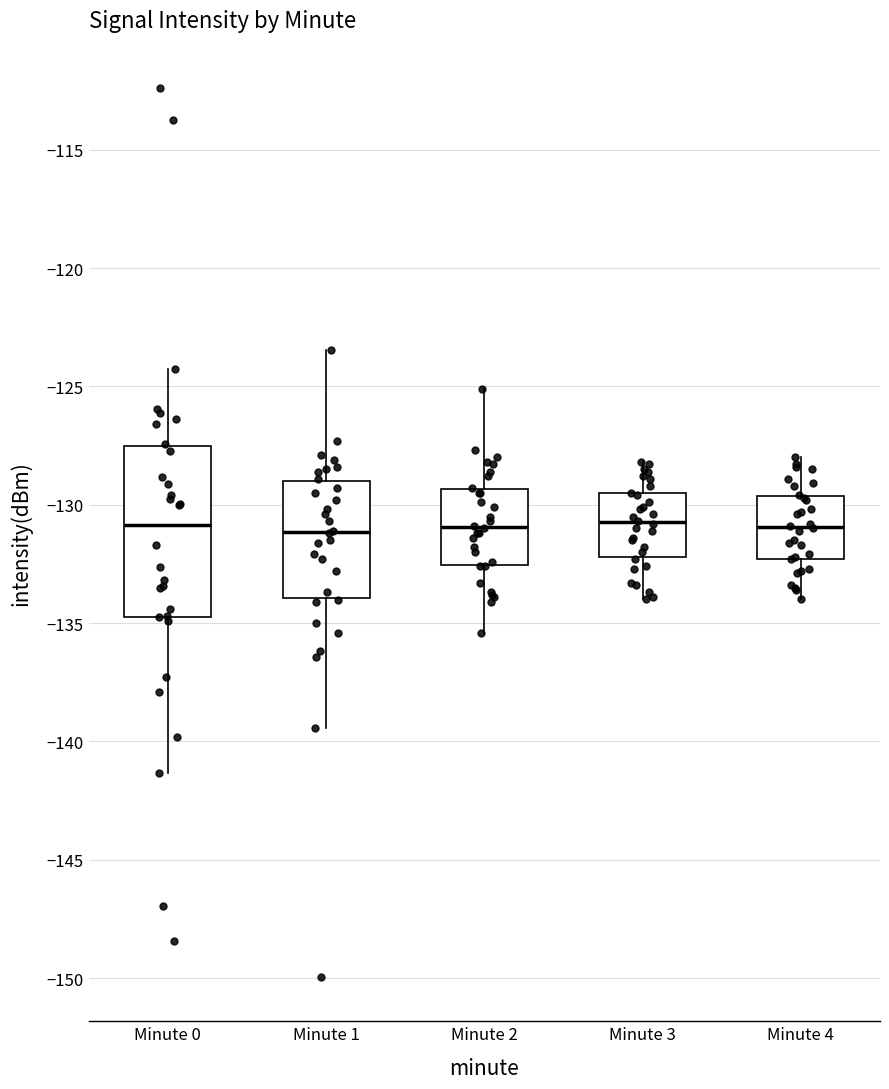

Where is the lower edge of the box for Minute 4 on the y-axis? The values are not printed on the chart, so give them approximately, as read against the axis.

-132.5